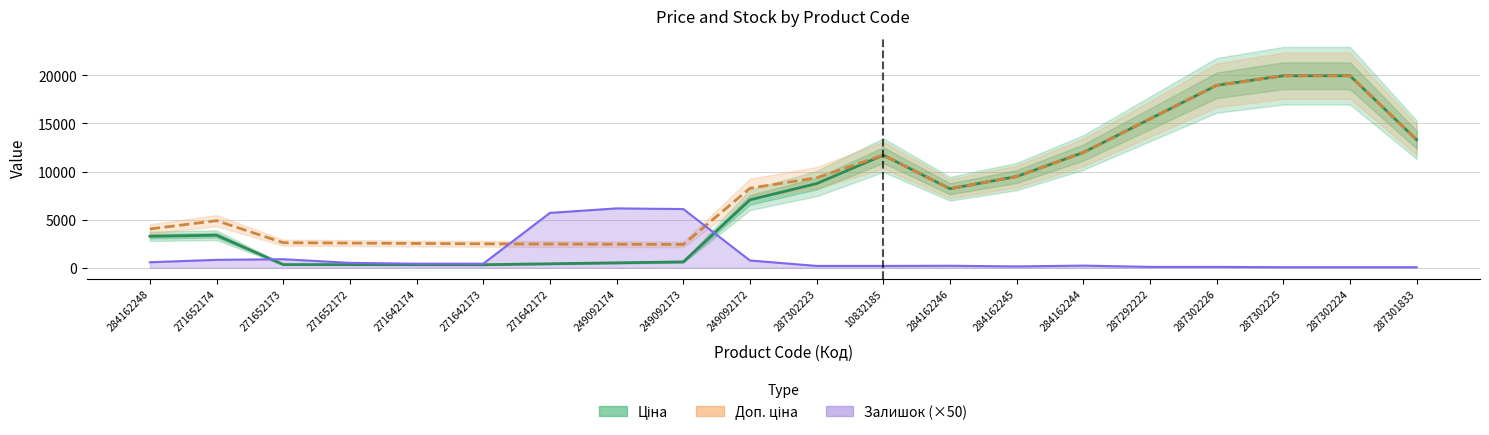

In Залишок (×50), how many points are lower than both neighbors (excluding endpoints)?

1